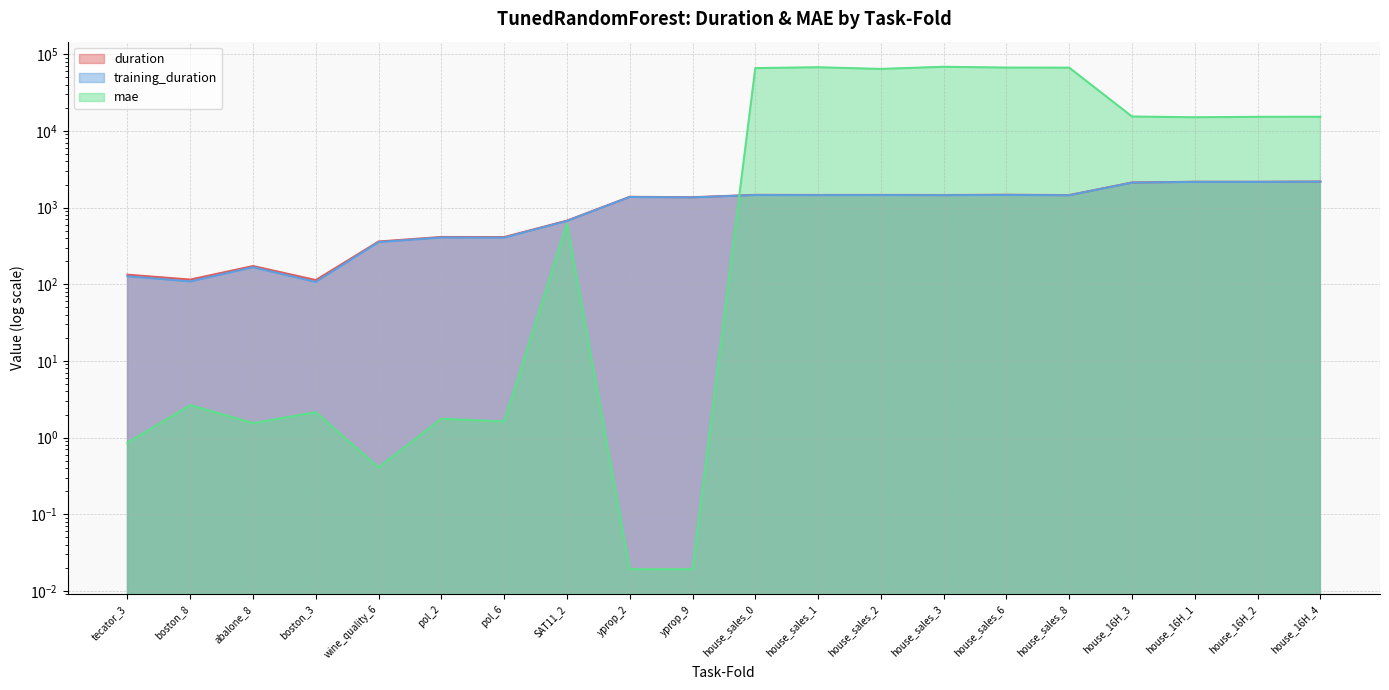

At which label does mae reach its minimum?

yprop_2